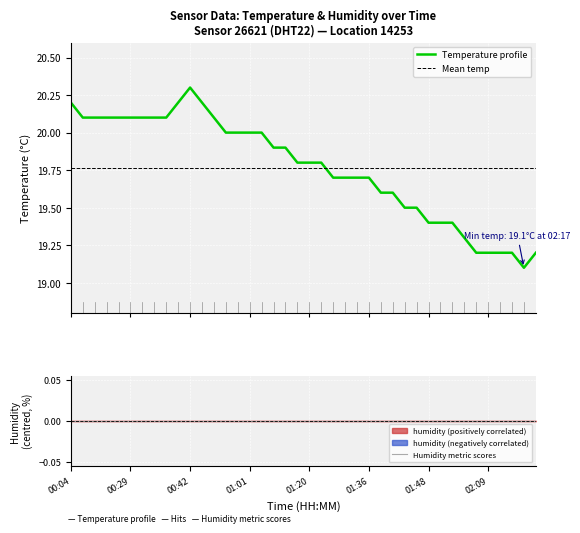

At which category does the chart reach its minimum across all series?

02:17